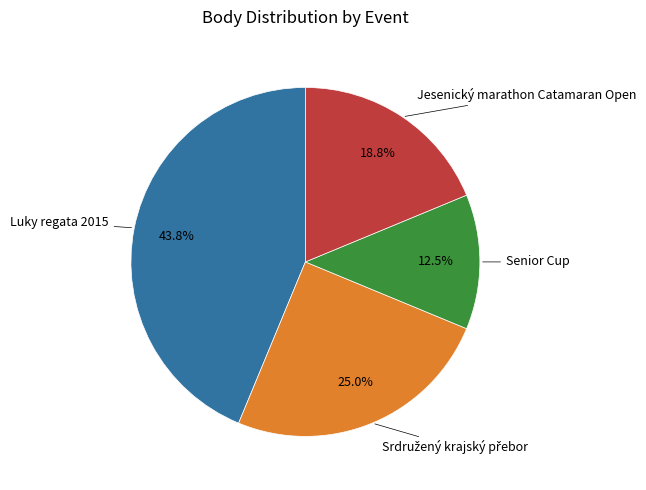

Is there a majority slice in this chart?

No